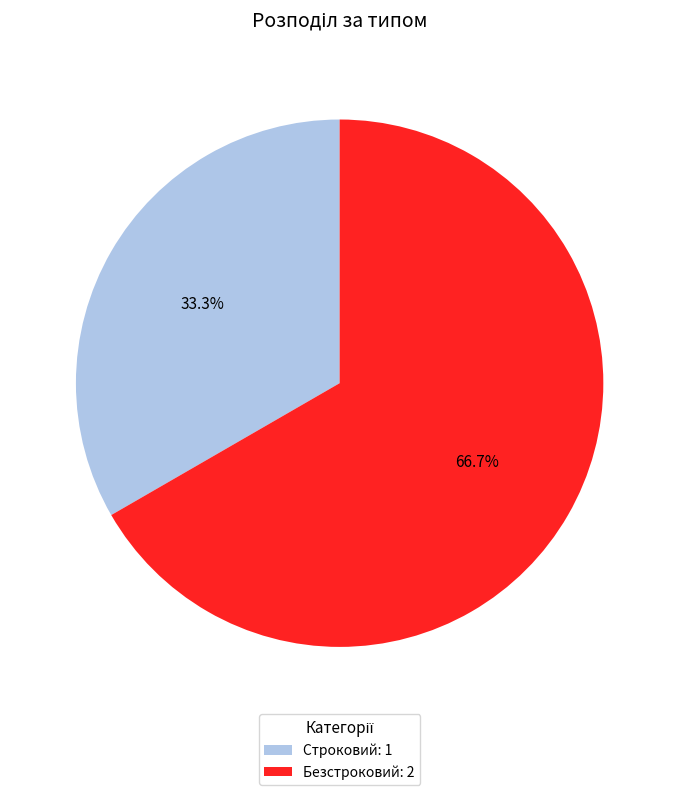

The Безстроковий slice represents 73% of the pie. True or false?

False